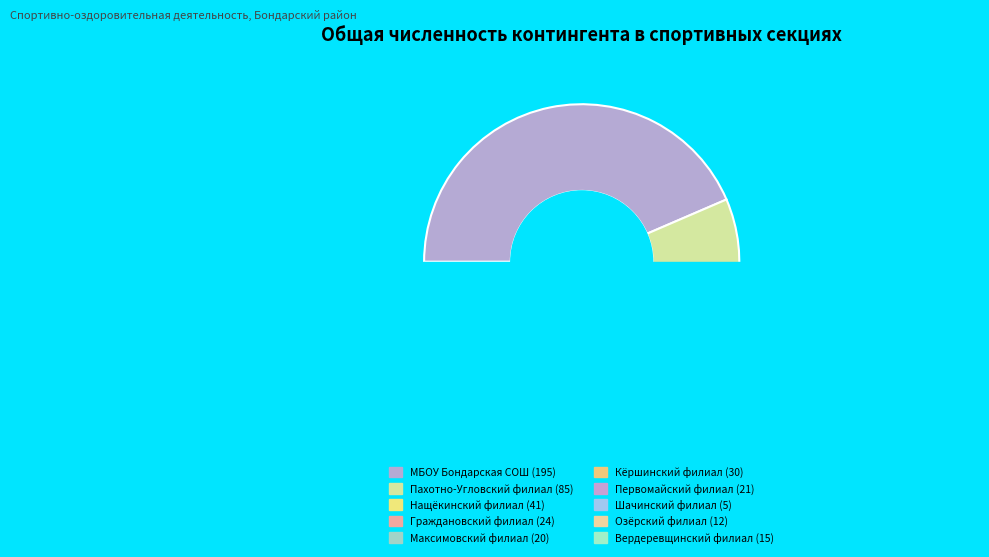

To the nearest percent, what is the average slice percentage?

10%